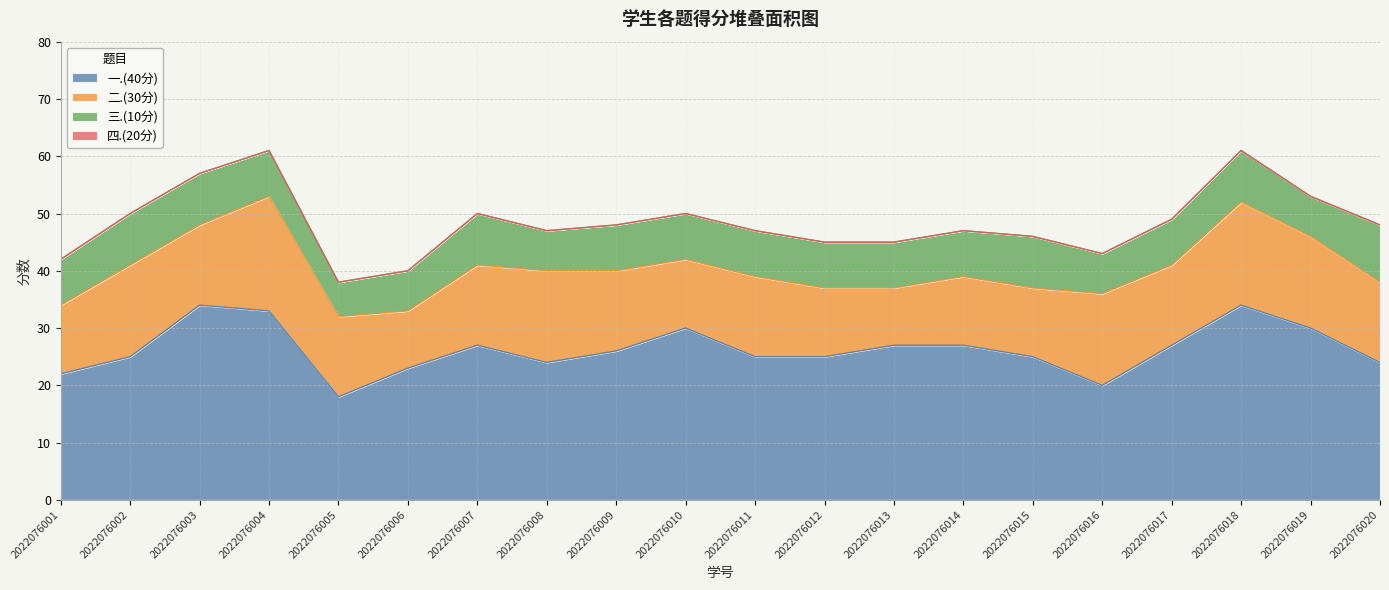

Read the 二.(30分) value at 2022076010, to the nearest 5.

10